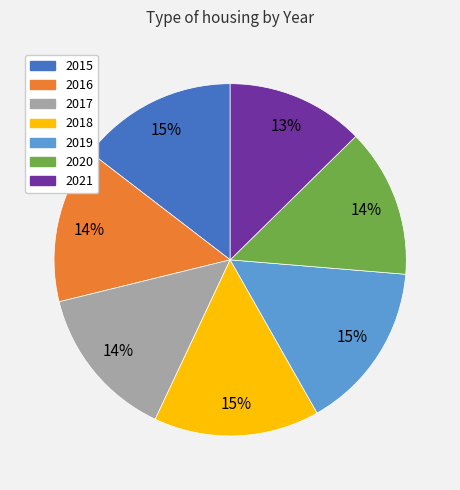

Combined, do 2016 and 2020 account for over 50%?

No